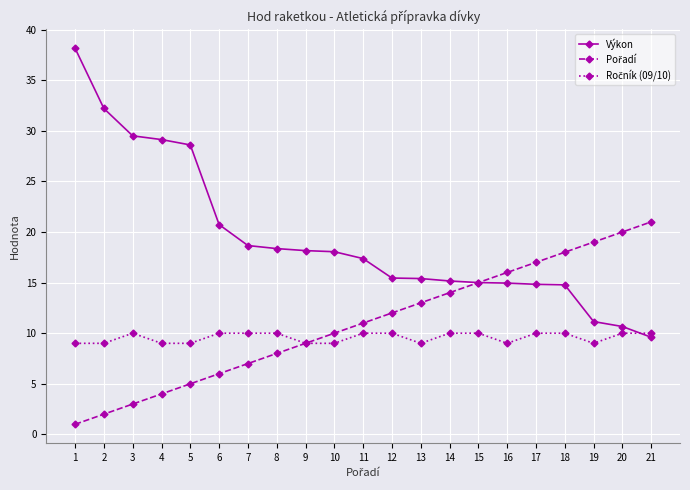

Which series has the widest spread of values?

Výkon